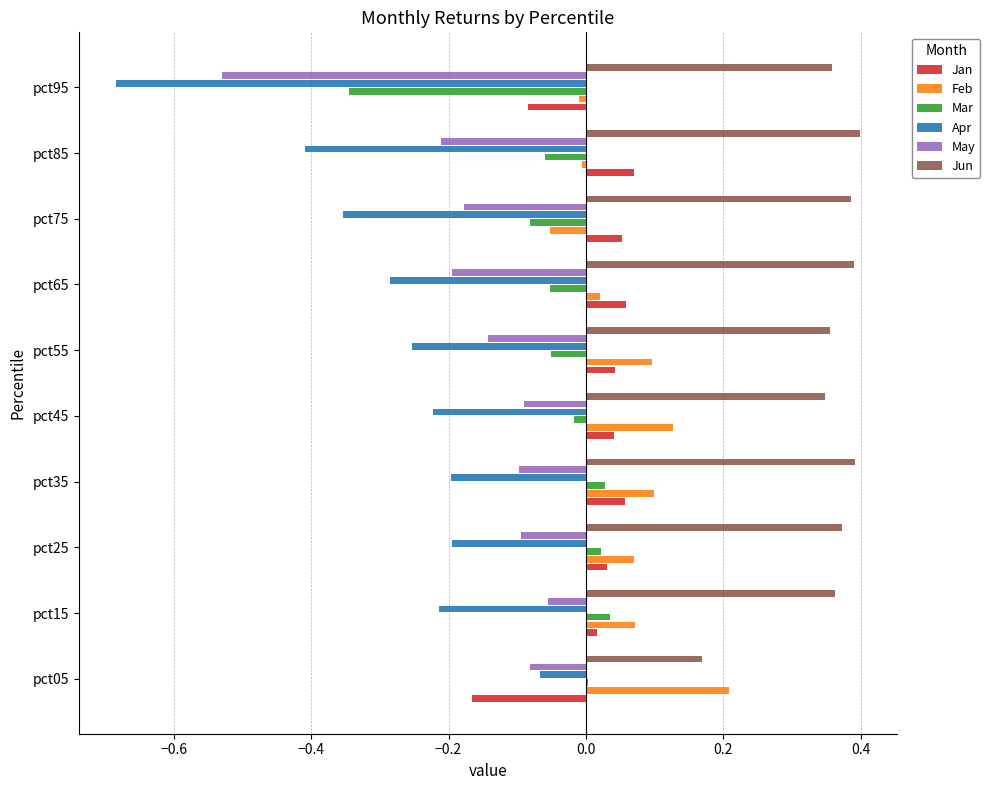

The May series shows -0.1 at pct85. True or false?

False